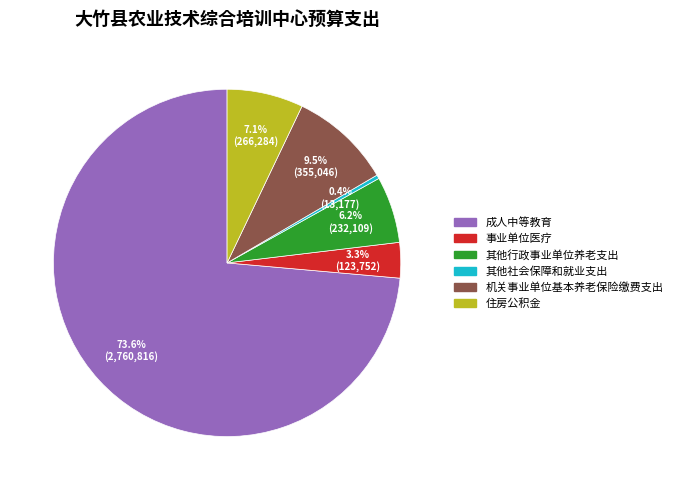

Which has a higher value, 事业单位医疗 or 住房公积金?

住房公积金